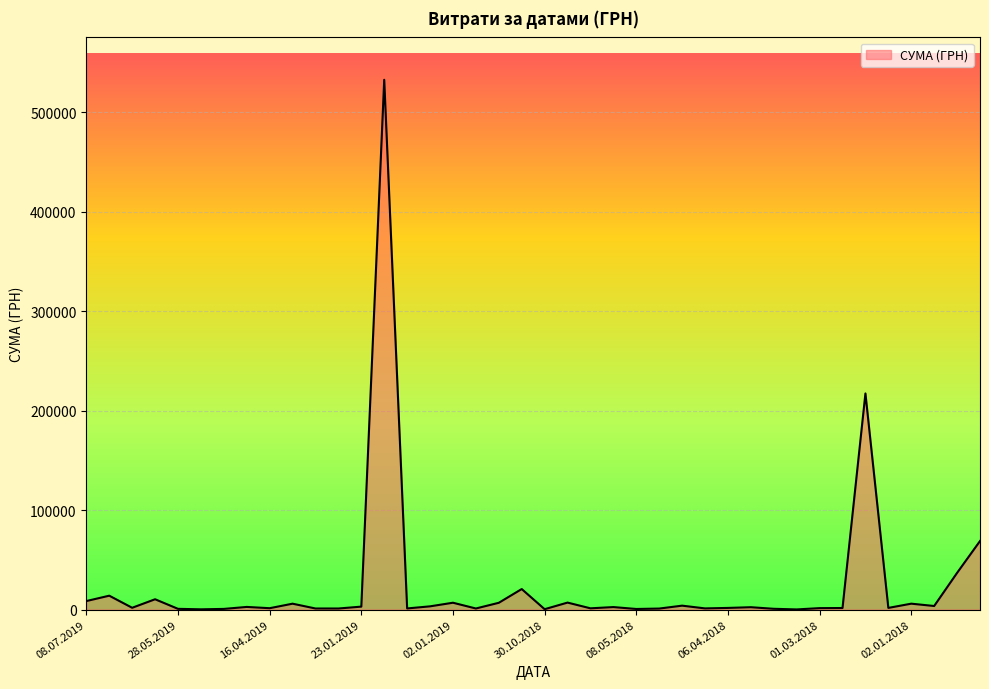

What is the difference between the maximum and minimum values?

532657.7